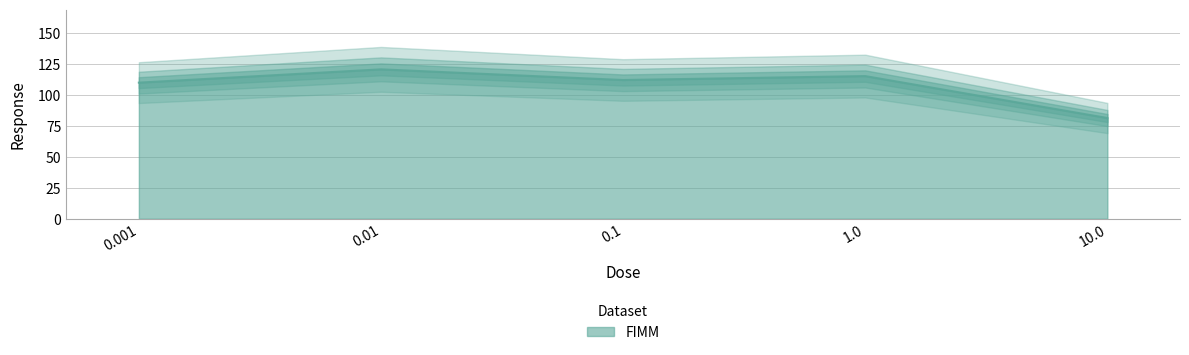

What is the difference between the second highest and second lowest values?

5.3